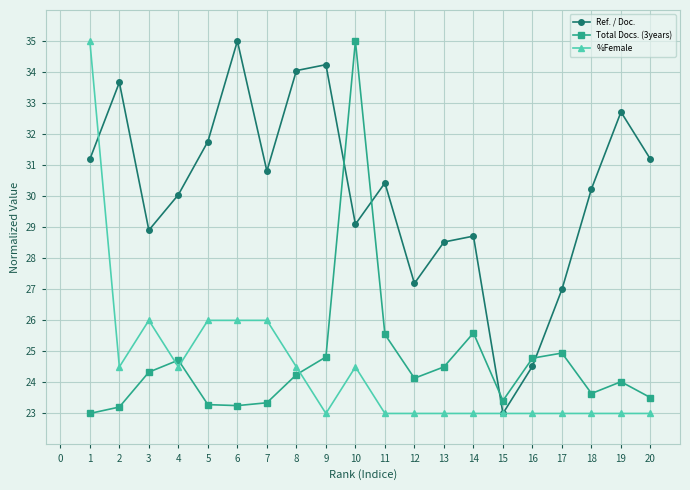

Where do %Female and Total Docs. (3years) first cross each other?

3 and 4